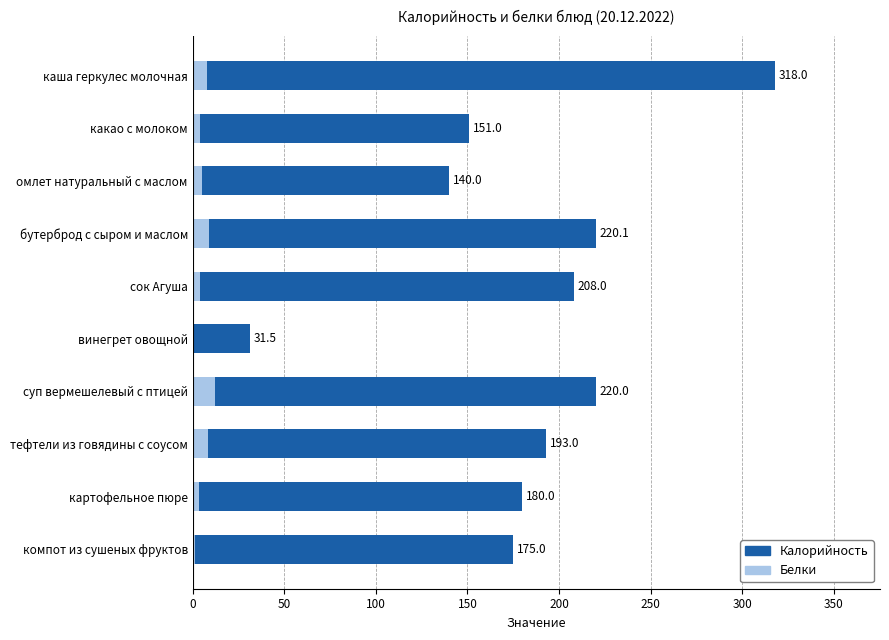

What is the difference between the maximum and minimum values in the Калорийность series?

286.5